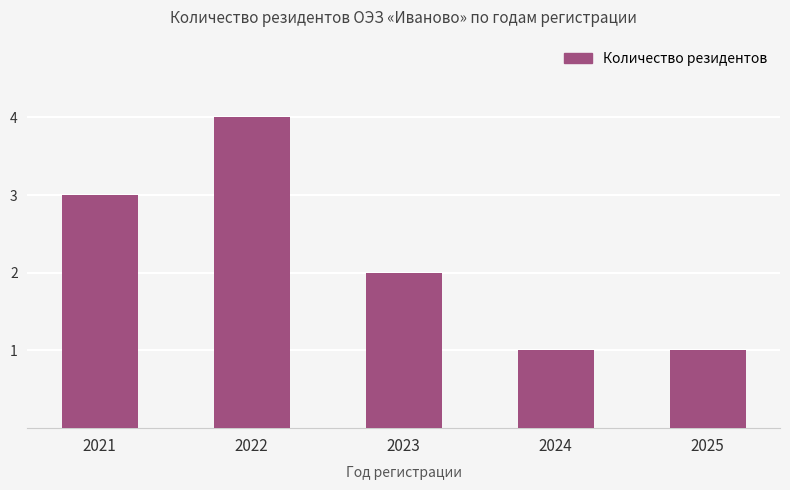

What is the sum of all values?

11